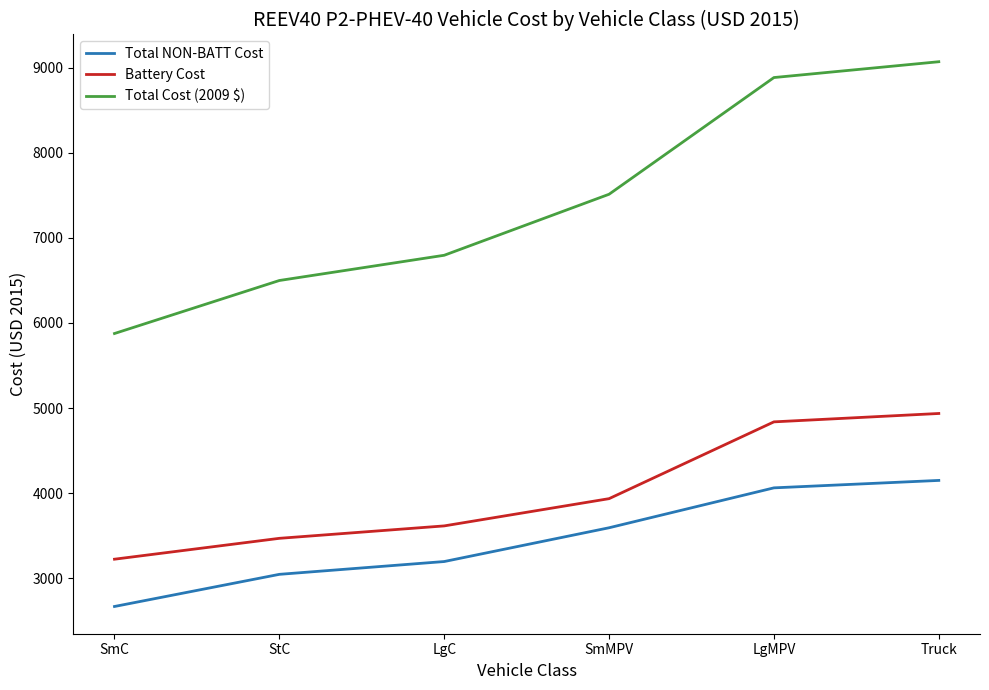

What is the difference between the maximum and minimum values in the Battery Cost series?

1712.9